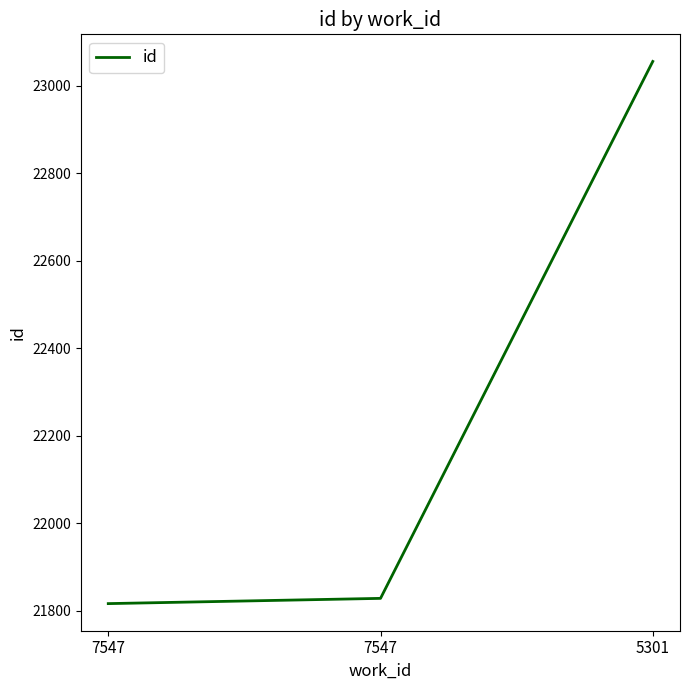

The chart shows a value of 23056 at 5301. True or false?

True